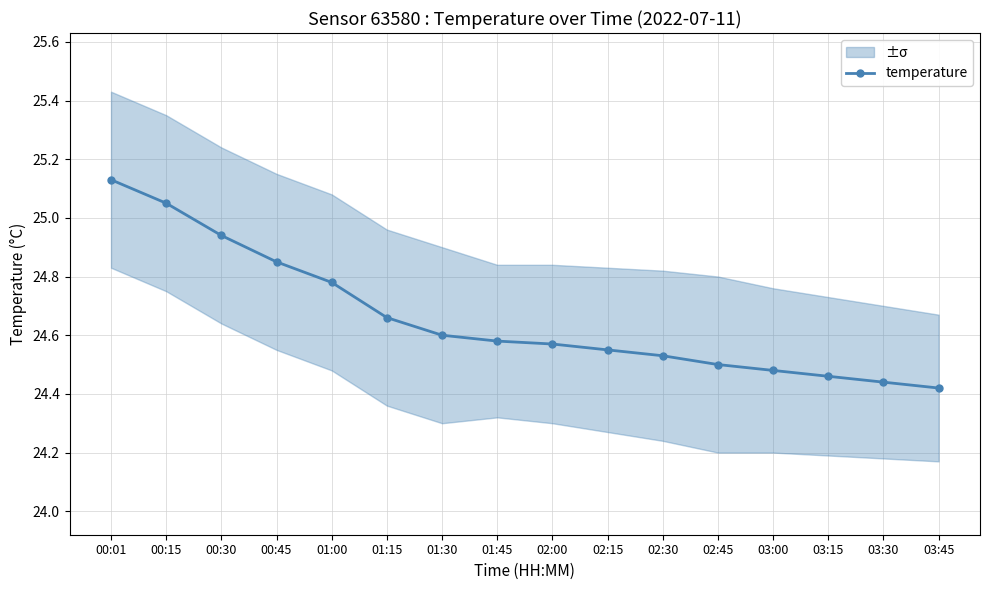

What position from the left is 03:45?

16